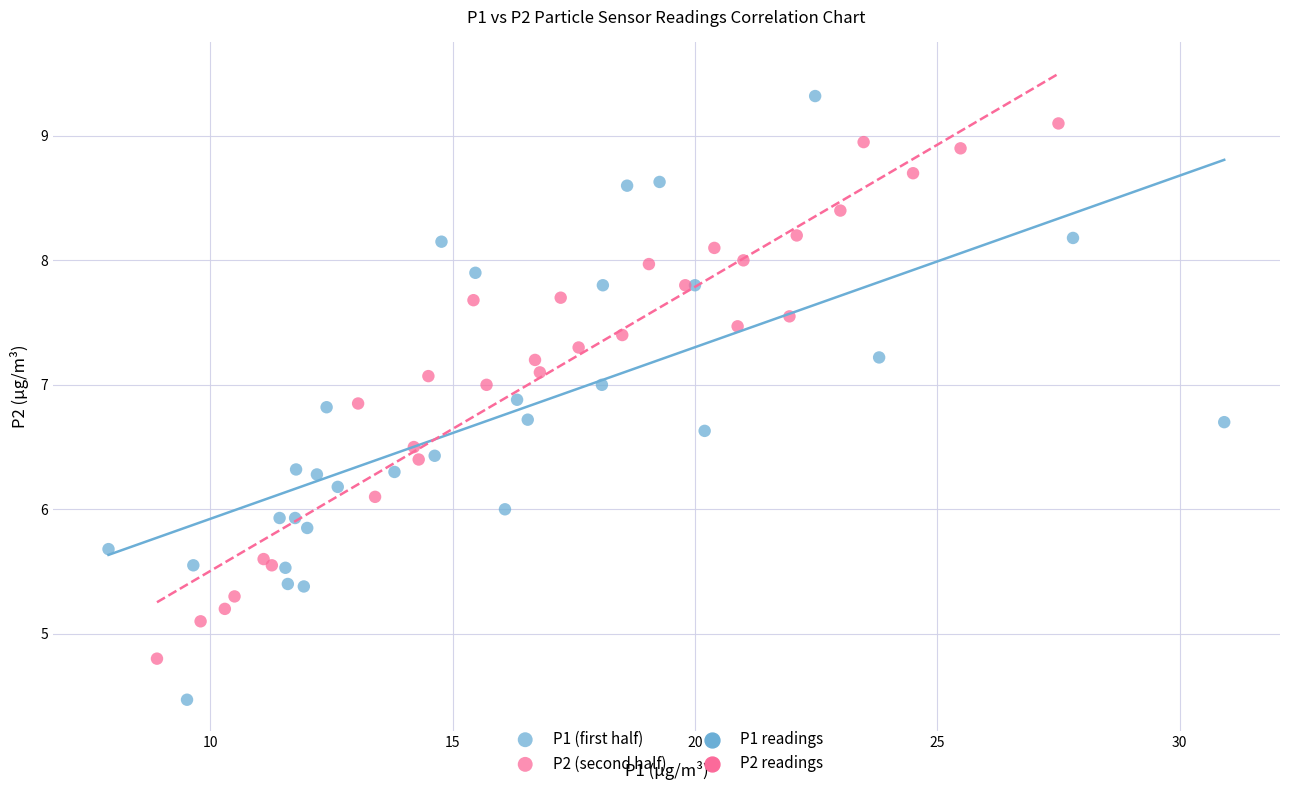

Which series reaches the minimum Y coordinate?

P1 (first half)